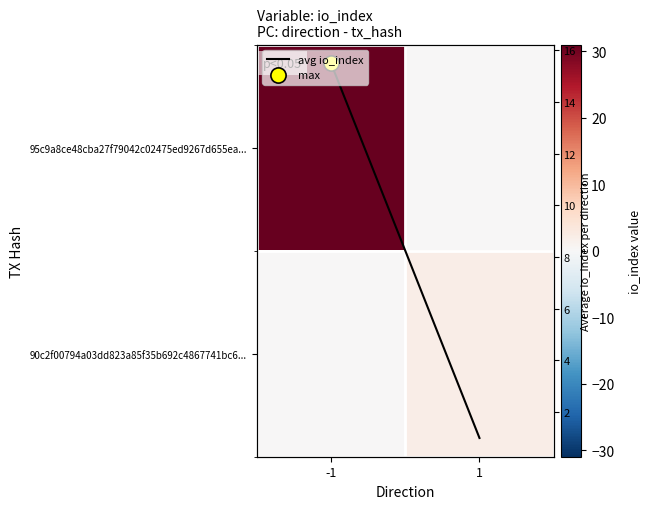

Count the 90c2f00794a03dd823a85f35b692c4867741bc6... values in the range 0 to 2.

2